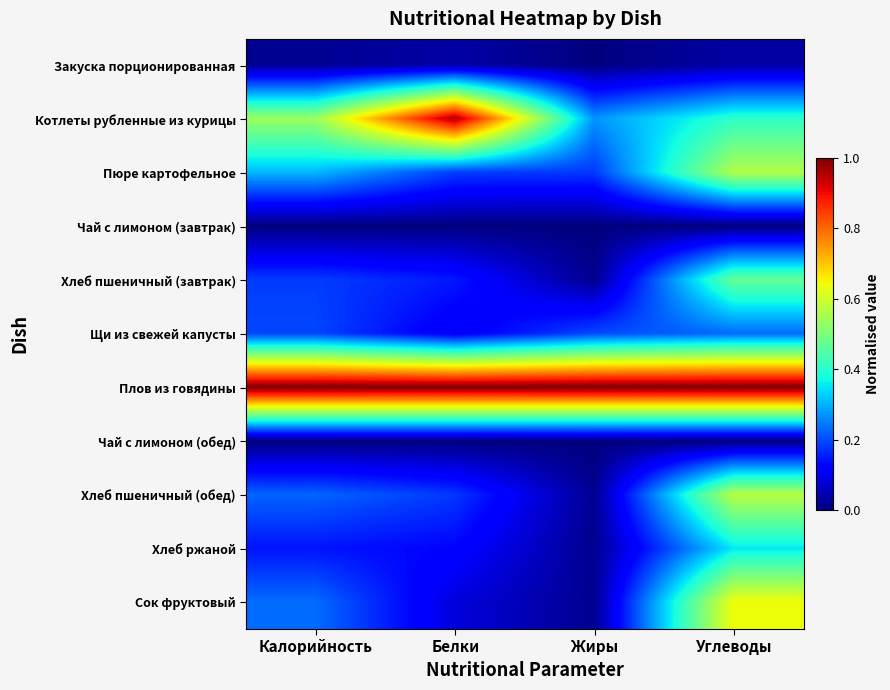

Reading left to right, list all the values displayed in this chart.

Закуска порционированная: Калорийность=0.0	Белки=0.0	Жиры=0.0	Углеводы=0.0
Котлеты рубленные из курицы: Калорийность=0.5	Белки=1.0	Жиры=0.3	Углеводы=0.4
Пюре картофельное: Калорийность=0.3	Белки=0.2	Жиры=0.2	Углеводы=0.6
Чай с лимоном (завтрак): Калорийность=0.0	Белки=0.0	Жиры=0.0	Углеводы=0.0
Хлеб пшеничный (завтрак): Калорийность=0.2	Белки=0.1	Жиры=0.0	Углеводы=0.5
Щи из свежей капусты: Калорийность=0.2	Белки=0.1	Жиры=0.2	Углеводы=0.2
Плов из говядины: Калорийность=1.0	Белки=1.0	Жиры=1.0	Углеводы=1.0
Чай с лимоном (обед): Калорийность=0.0	Белки=0.0	Жиры=0.0	Углеводы=0.0
Хлеб пшеничный (обед): Калорийность=0.2	Белки=0.2	Жиры=0.0	Углеводы=0.6
Хлеб ржаной: Калорийность=0.1	Белки=0.1	Жиры=0.0	Углеводы=0.4
Сок фруктовый: Калорийность=0.2	Белки=0.1	Жиры=0.0	Углеводы=0.6